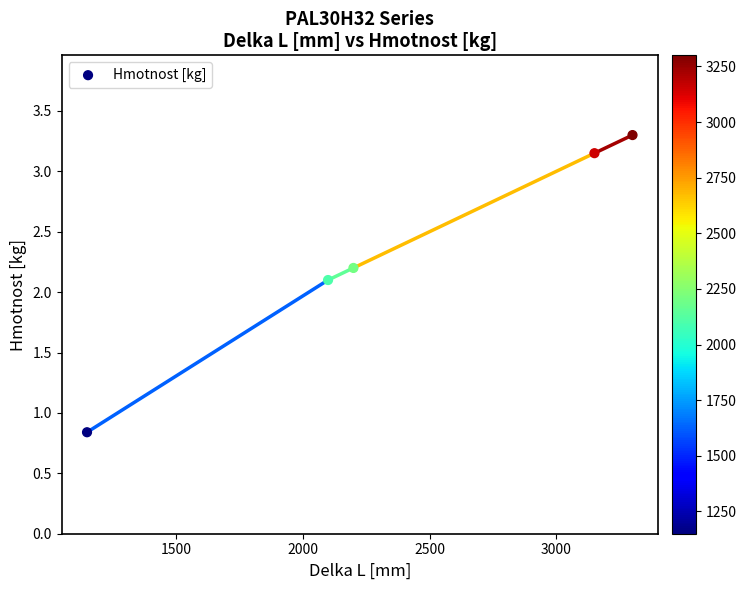

What Y value in the scatter plot is closest to 2?

2.1